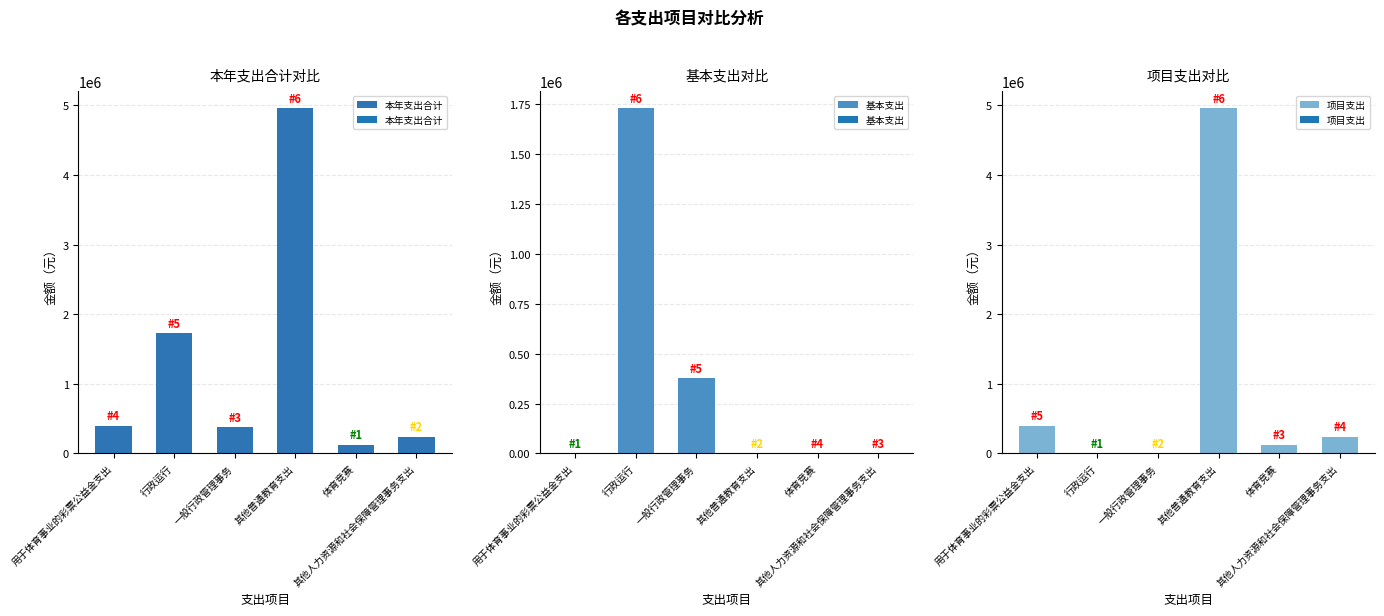

What is the difference between the maximum and minimum values in the 本年支出合计 series?

4829709.9